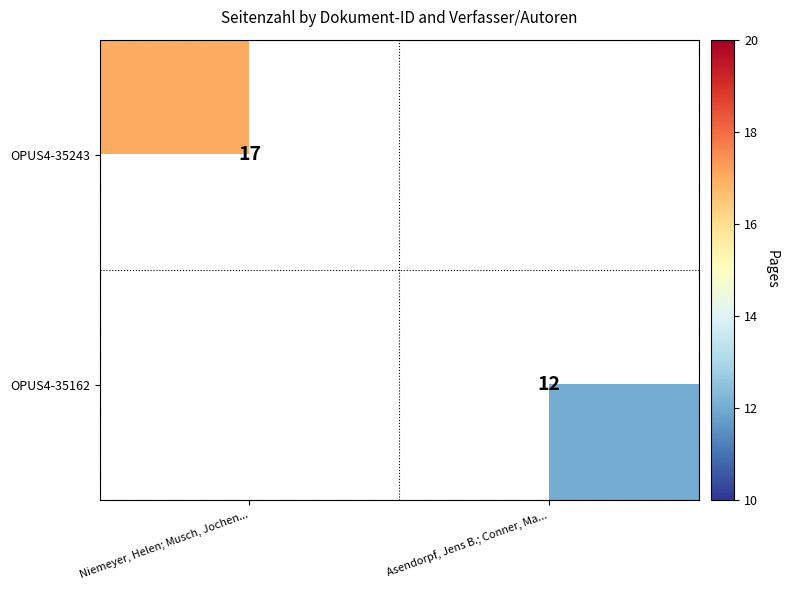

The value of OPUS4-35162 at Asendorpf, Jens B.; Conner, Ma... is 8. True or false?

False